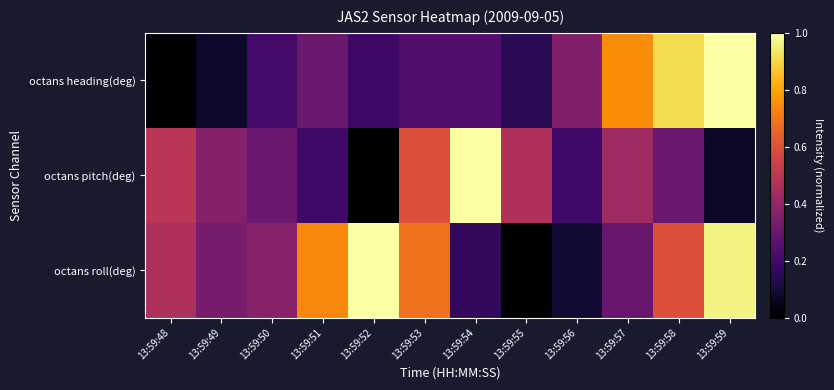

What is the maximum value shown in the chart?

1.0